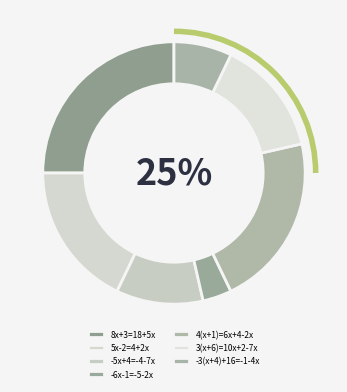

How many slices are in this pie chart?

7